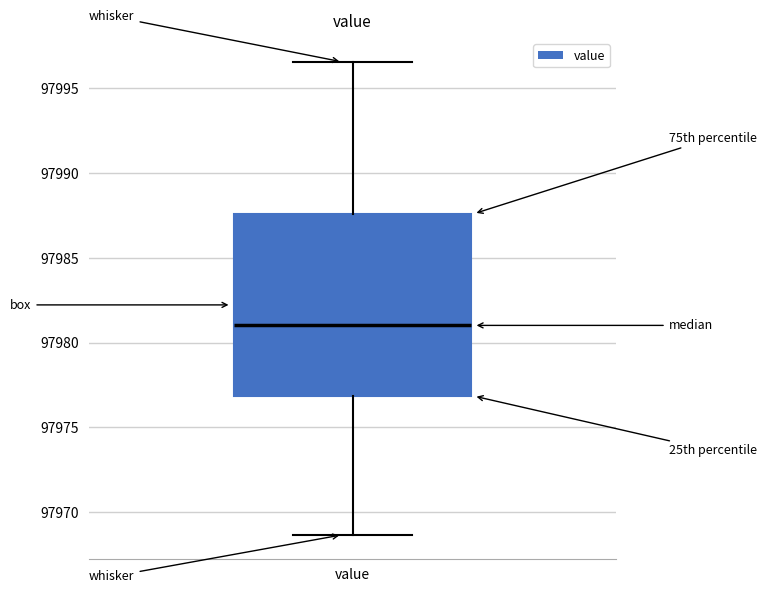

Transcribe this box plot: give where the median line is, the range the box spans, and where the two whiskers end, as read against the y-axis. The values are not printed on the chart, so give them approximately, as read against the axis.

median 97981.0, box 97977.0 to 97987.5, whiskers 97968.5 to 97996.5